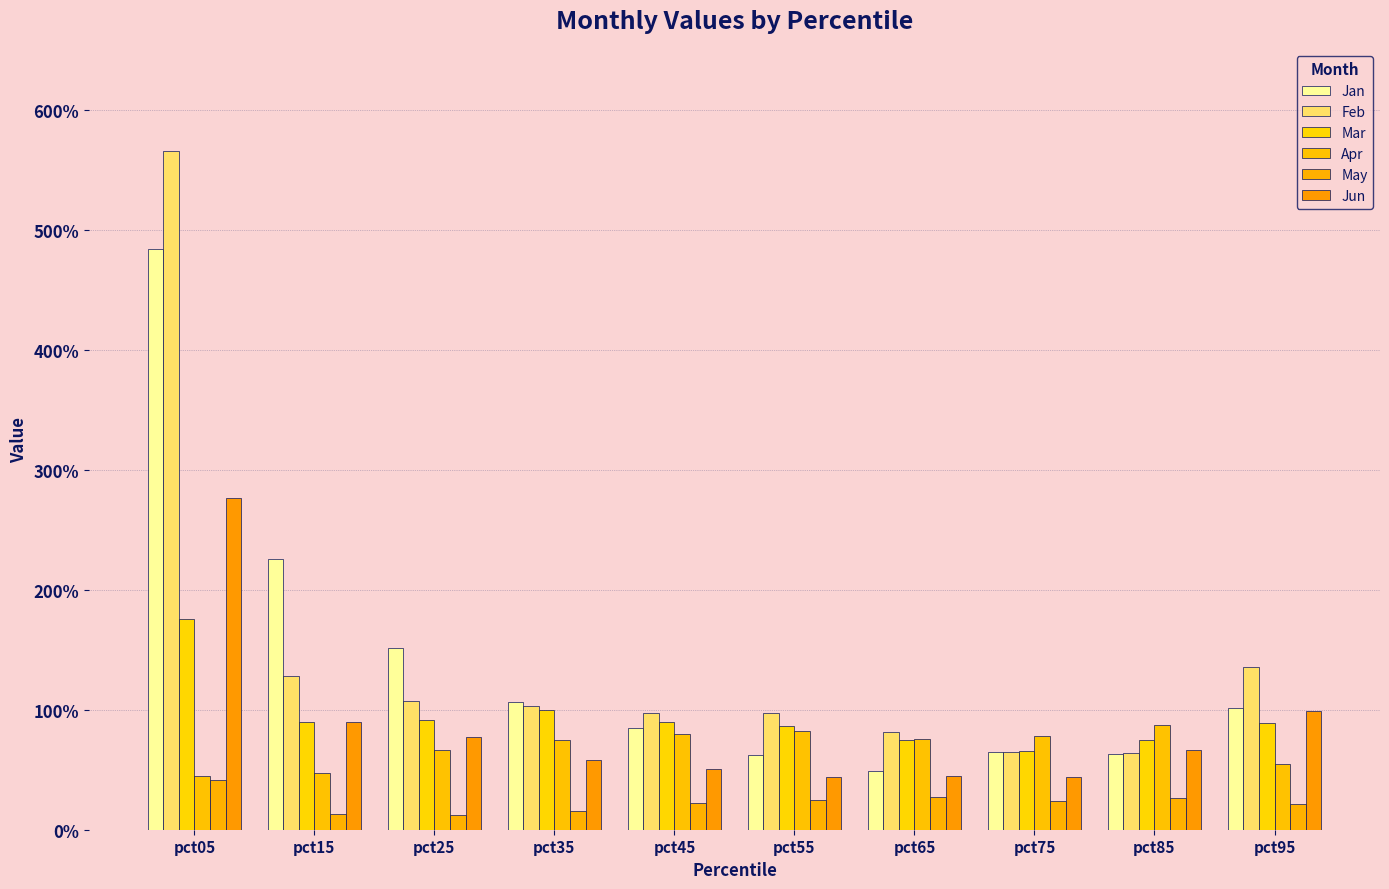

The Jun series shows 0.5 at pct45. True or false?

True